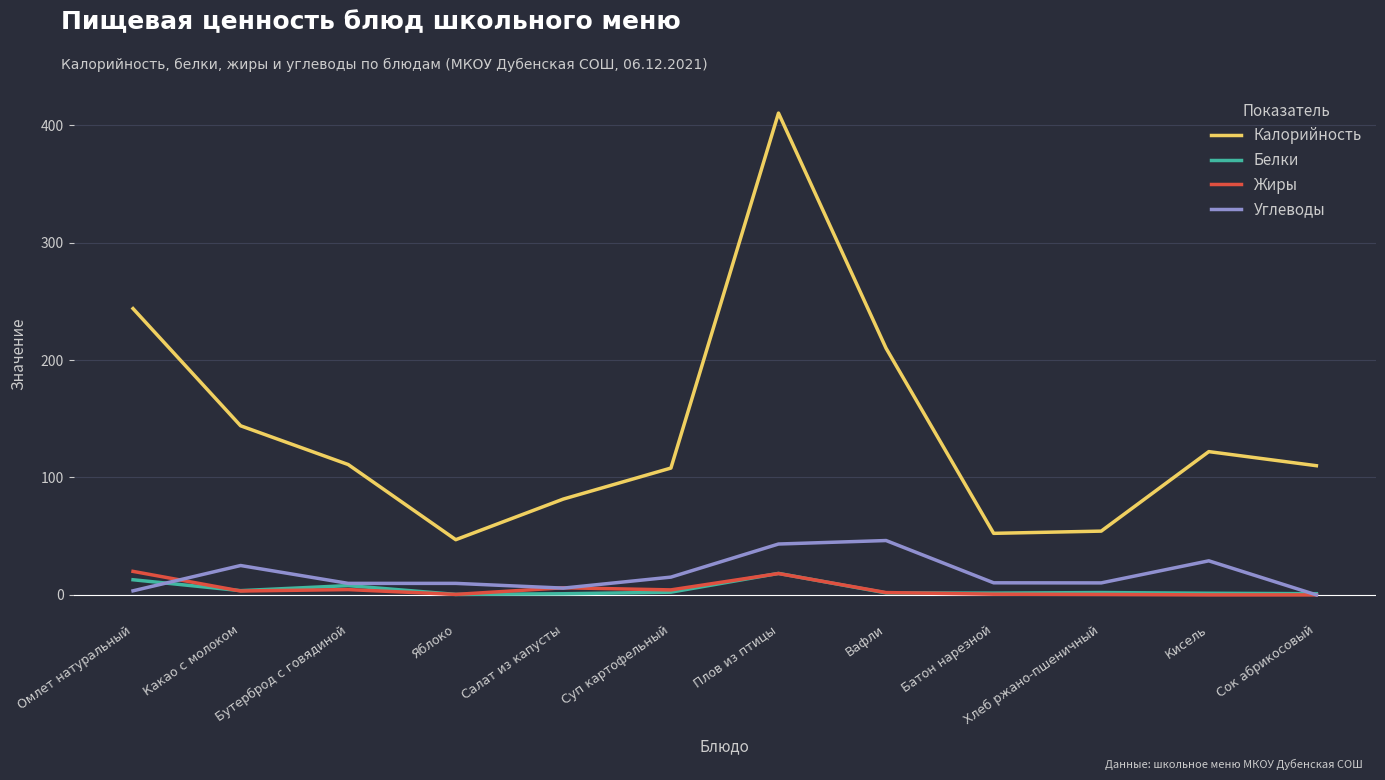

What is the total value across all series at Салат из капусты?

94.4